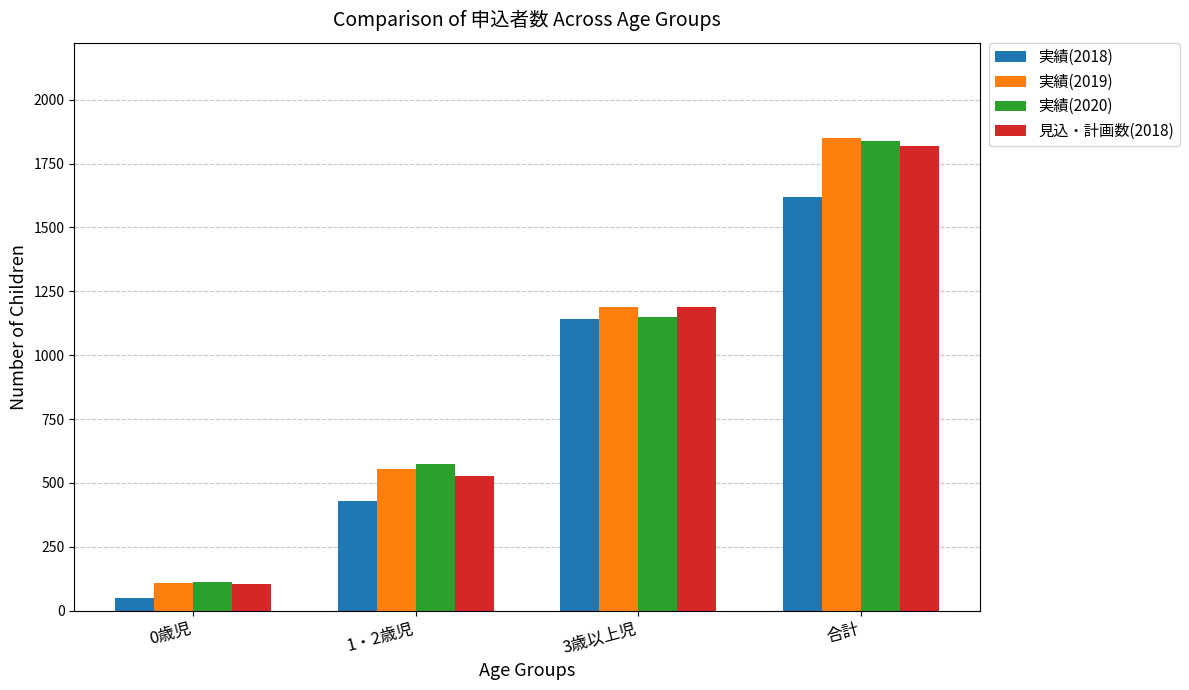

The 見込・計画数(2018) series shows 136 at 1・2歳児. True or false?

False